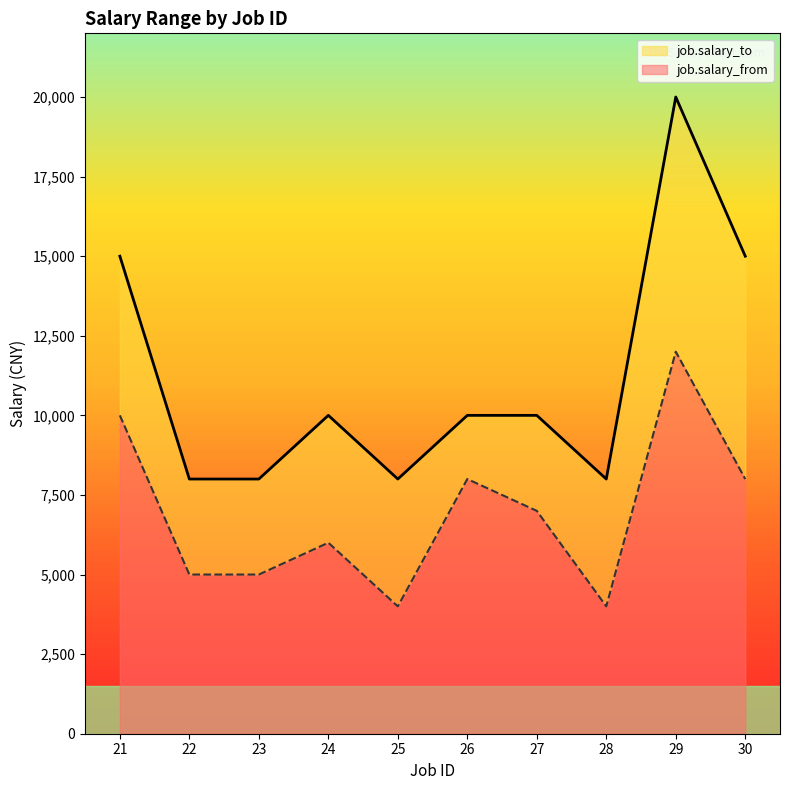

The job.salary_to series shows 10000 at 26. True or false?

True